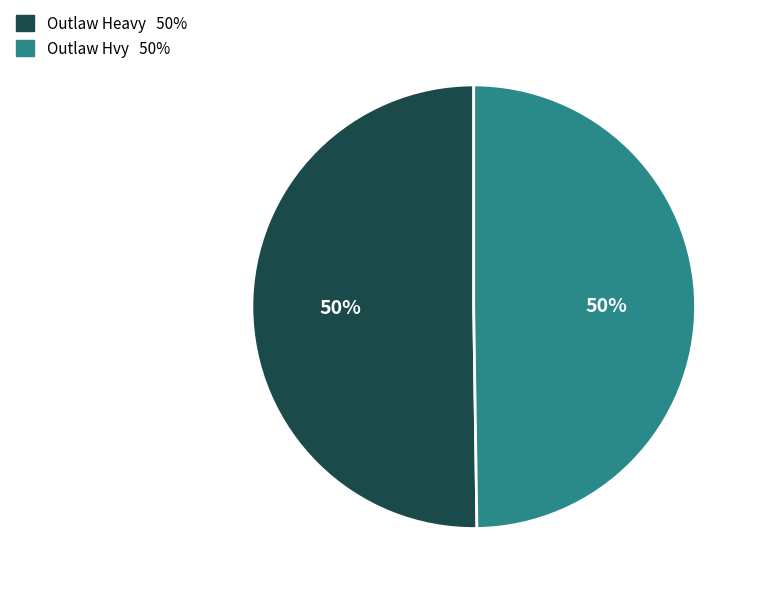

True or false: Outlaw Heavy accounts for 50% of the total.

True